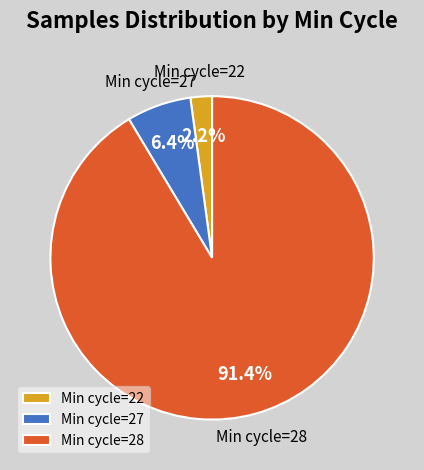

Does any single category account for the majority?

Yes